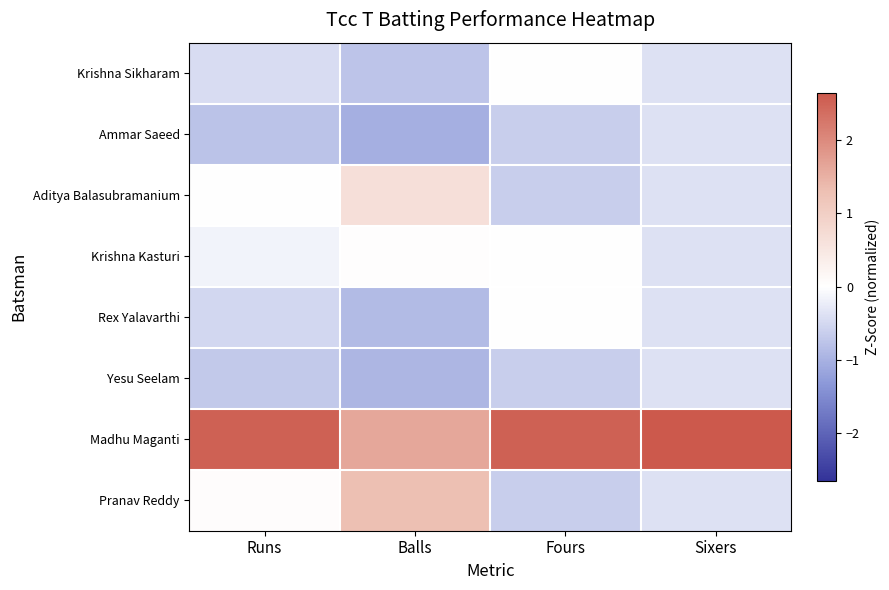

Reading left to right, what are all the values shown in this chart?

Krishna Sikharam: Runs=-0.4	Balls=-0.8	Fours=0.0	Sixers=-0.4
Ammar Saeed: Runs=-0.8	Balls=-1.0	Fours=-0.6	Sixers=-0.4
Aditya Balasubramanium: Runs=-0.0	Balls=0.7	Fours=-0.6	Sixers=-0.4
Krishna Kasturi: Runs=-0.2	Balls=0.0	Fours=0.0	Sixers=-0.4
Rex Yalavarthi: Runs=-0.5	Balls=-0.9	Fours=0.0	Sixers=-0.4
Yesu Seelam: Runs=-0.7	Balls=-0.9	Fours=-0.6	Sixers=-0.4
Madhu Maganti: Runs=2.5	Balls=1.6	Fours=2.5	Sixers=2.6
Pranav Reddy: Runs=0.1	Balls=1.3	Fours=-0.6	Sixers=-0.4